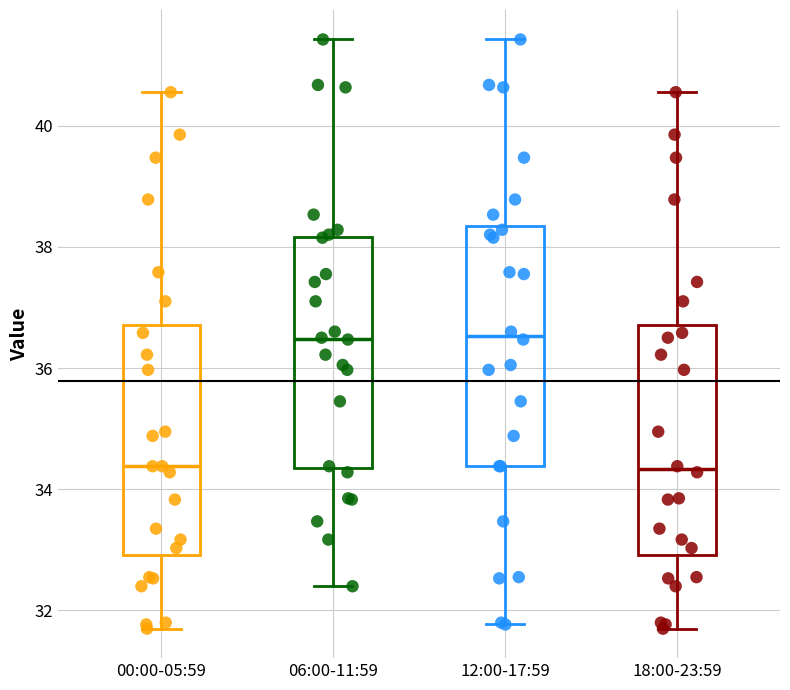

Reading left to right, read every box against the y-axis: the position of its median line, the range the box covers, and the ends of its whiskers. The values are not printed on the chart, so give them approximately, as read against the axis.

00:00-05:59: median 34.4, box 33.0 to 36.8, whiskers 31.8 to 40.6
06:00-11:59: median 36.4, box 34.4 to 38.2, whiskers 32.4 to 41.4
12:00-17:59: median 36.6, box 34.4 to 38.4, whiskers 31.8 to 41.4
18:00-23:59: median 34.4, box 33.0 to 36.8, whiskers 31.8 to 40.6